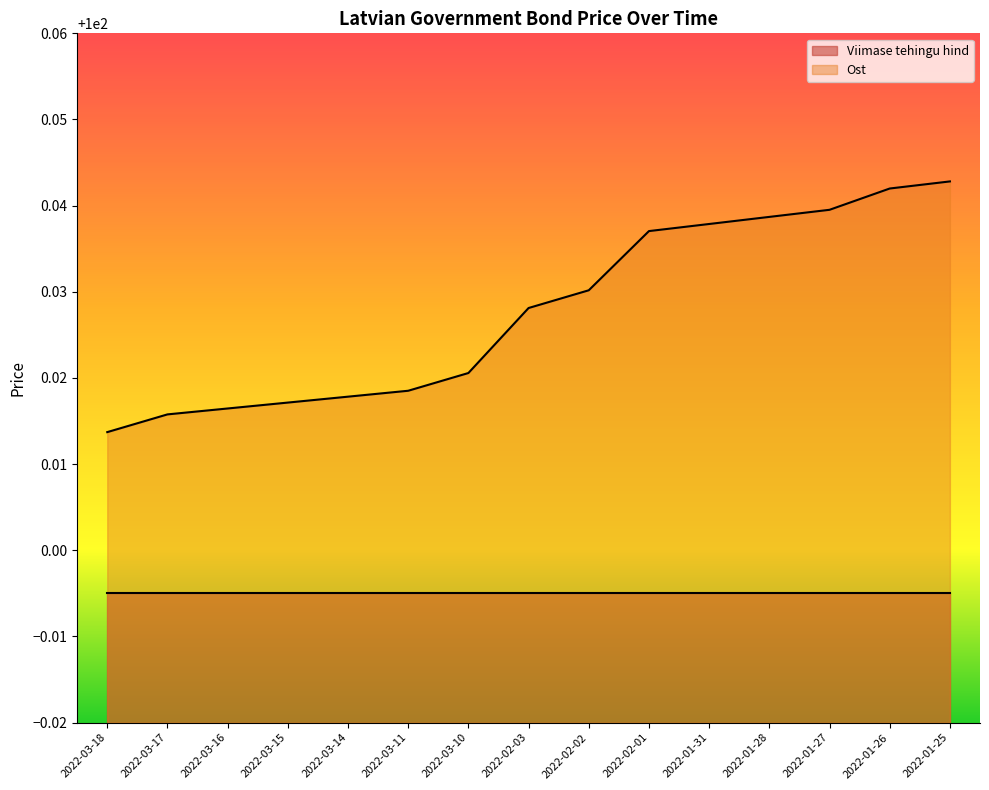

True or false: Viimase tehingu hind and Ost intersect in this chart.

False